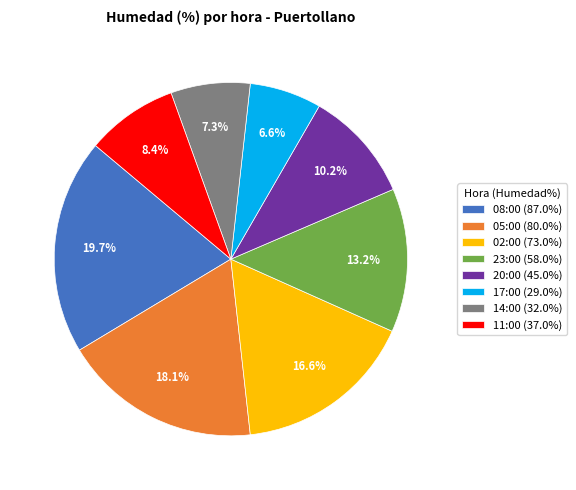

Do 11:00 (37.0%) and 02:00 (73.0%) together represent more than half of the pie?

No